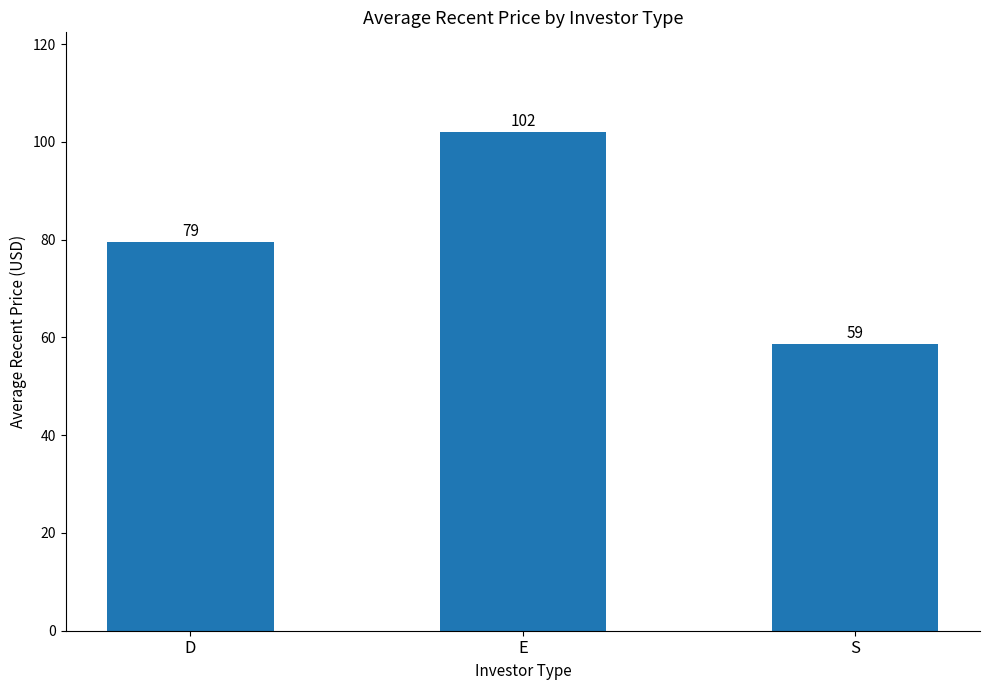

How many bars are there in total?

3